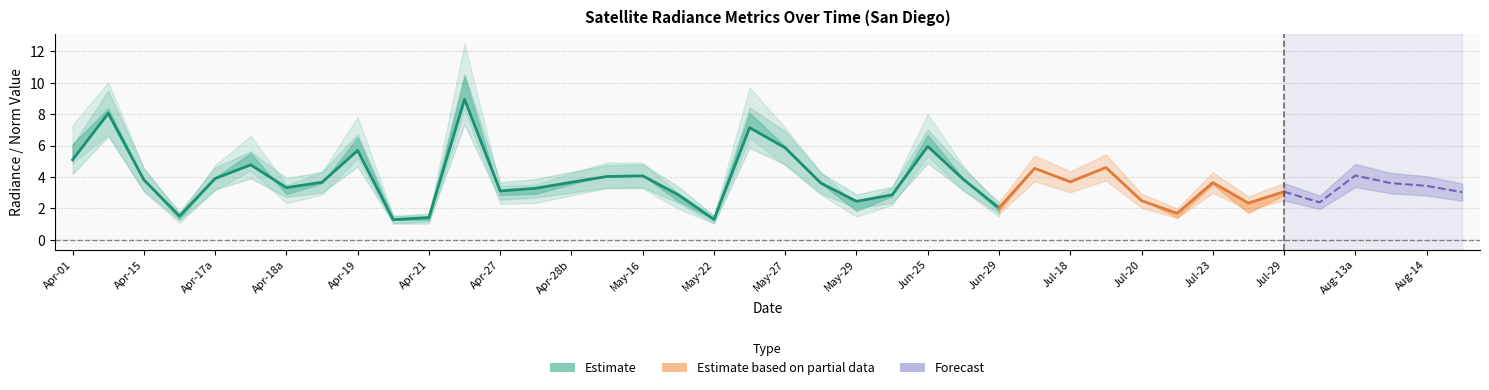

Where does the data first go above 3?

Apr-01